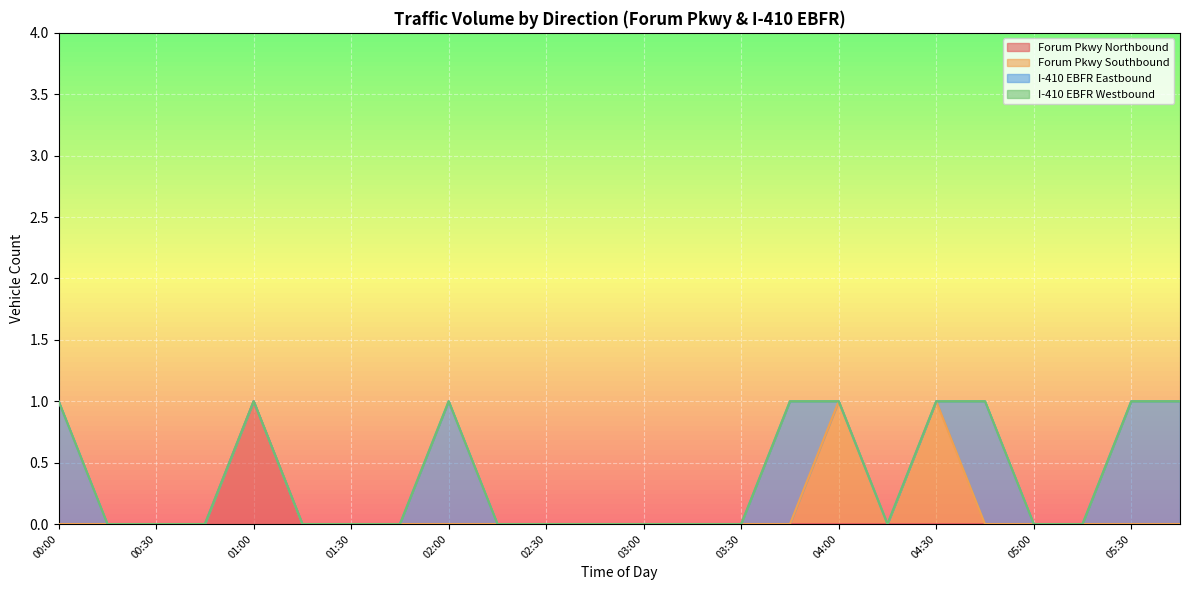

Between which two adjacent categories do Forum Pkwy Southbound and I-410 EBFR Eastbound first intersect?

03:45 and 04:00